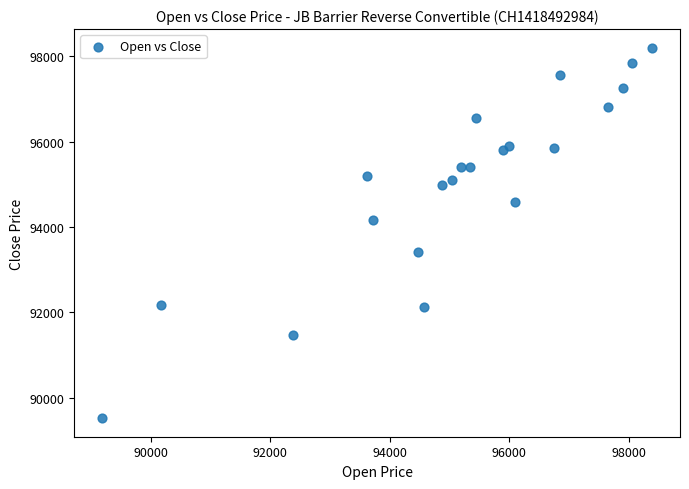

What is the range of Y values (max minus min)?

8675